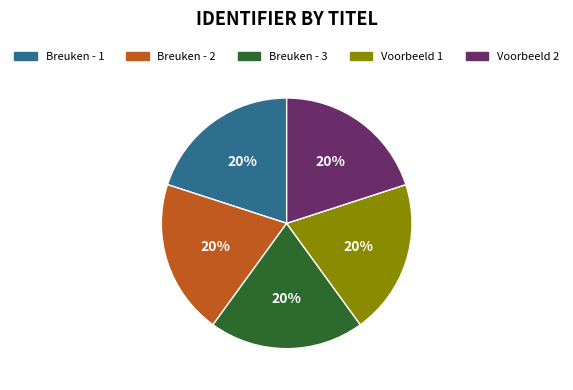

Is there a majority slice in this chart?

No